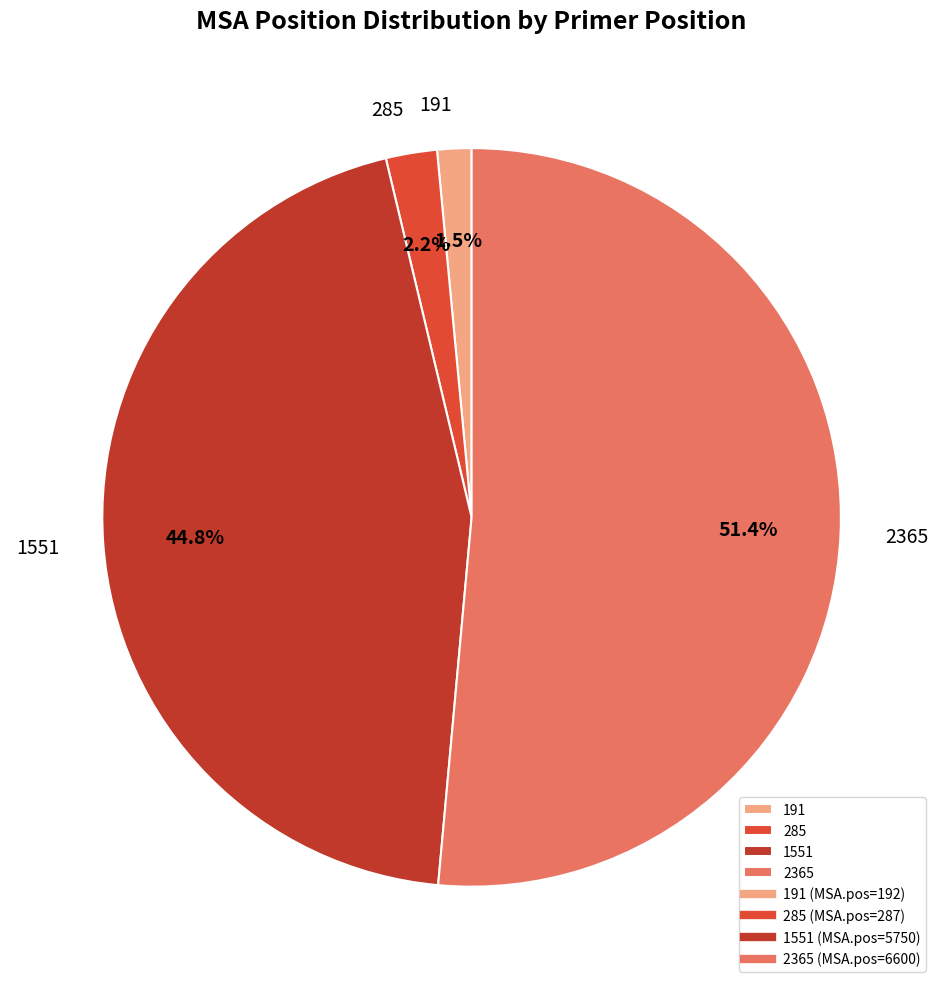

Which slice is the smallest?

191